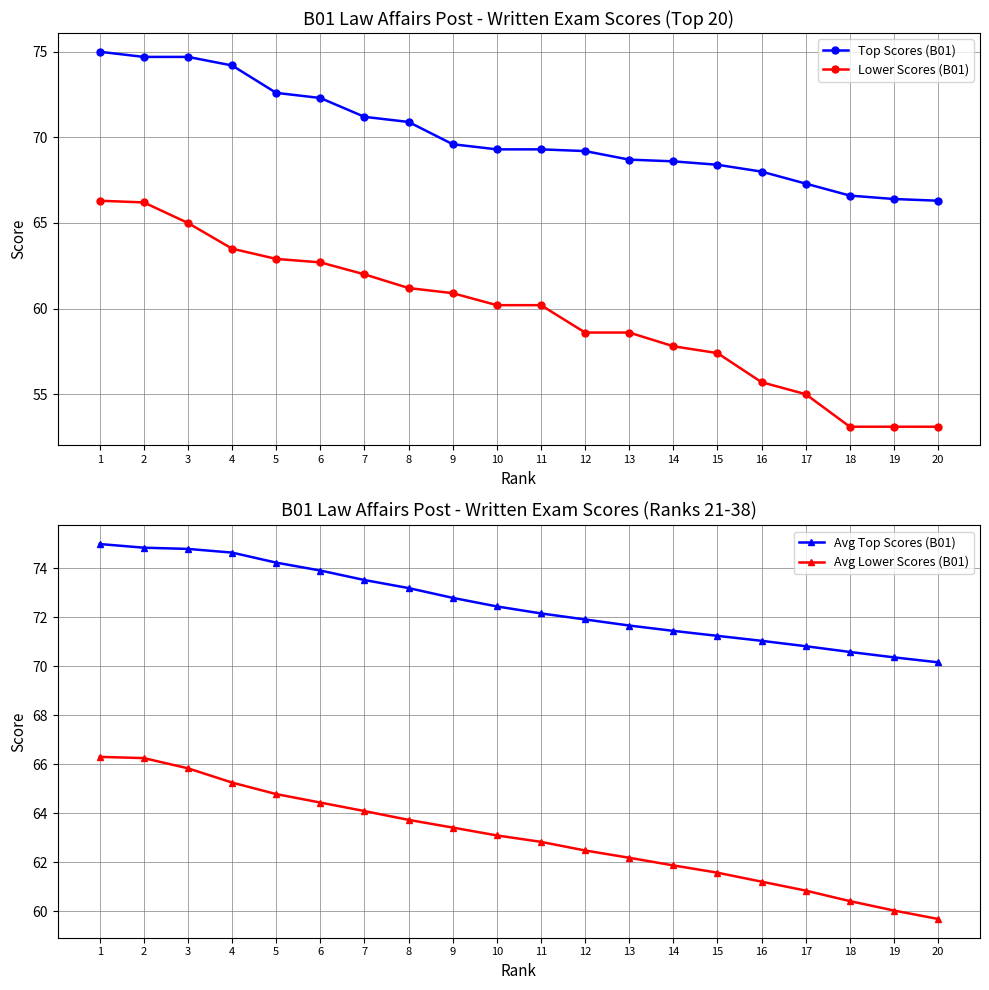

At how many categories does at least one series exceed 68?

20